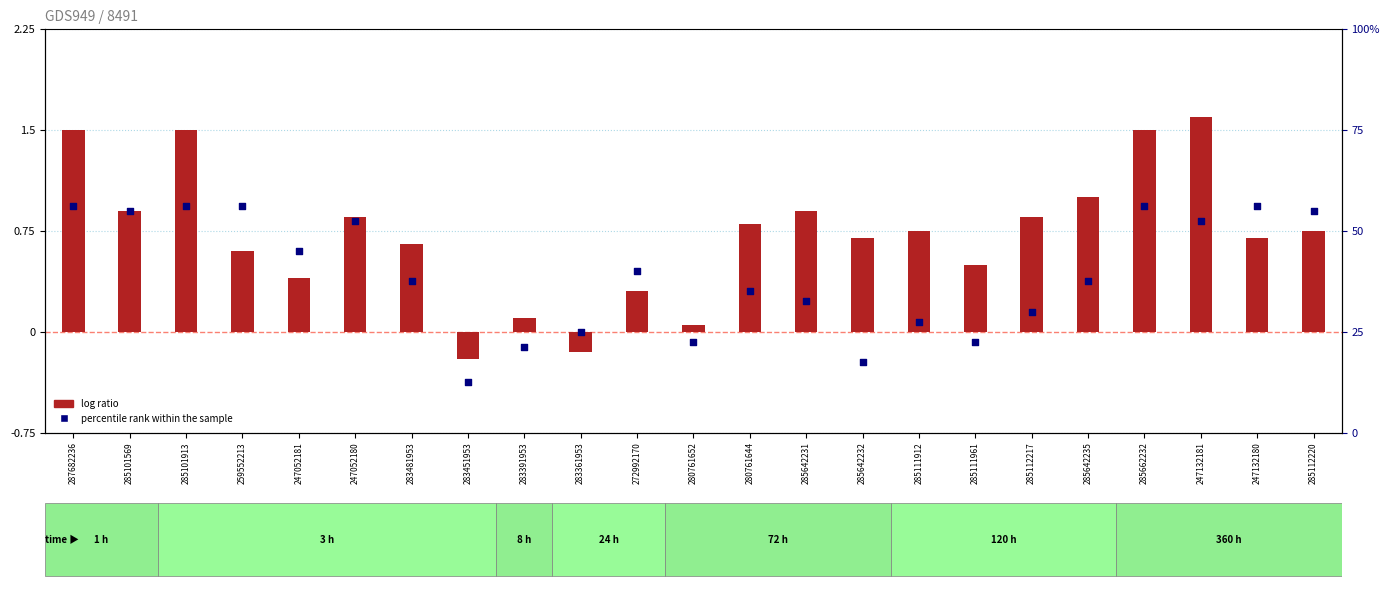

What are all the series names shown in the legend?

log ratio, percentile rank within the sample